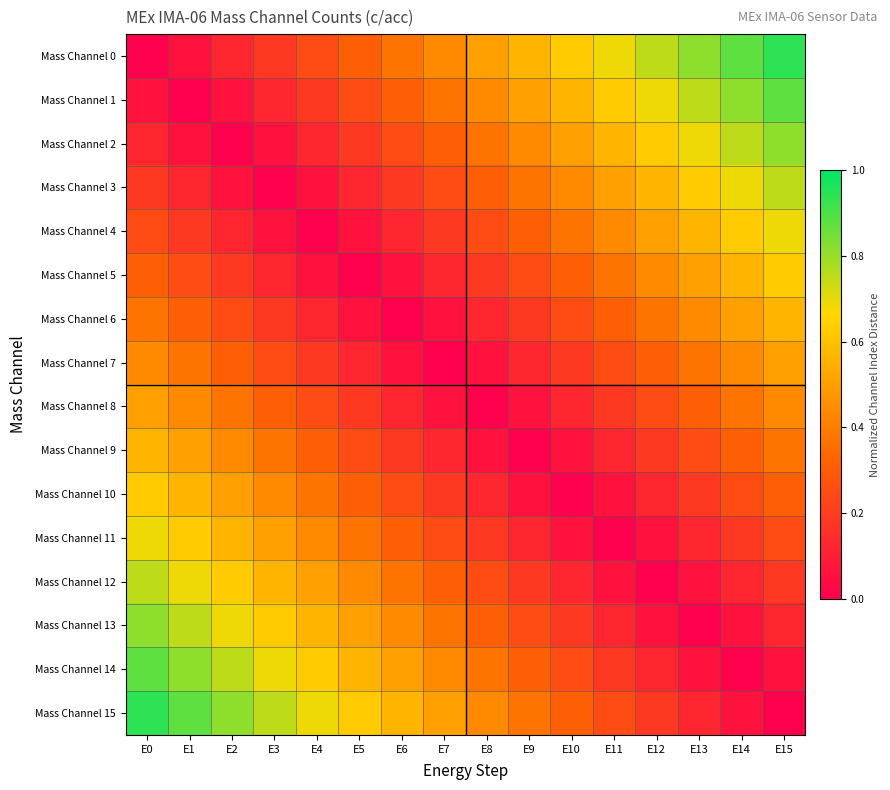

Which series has the largest total across all categories?

Mass Channel 0